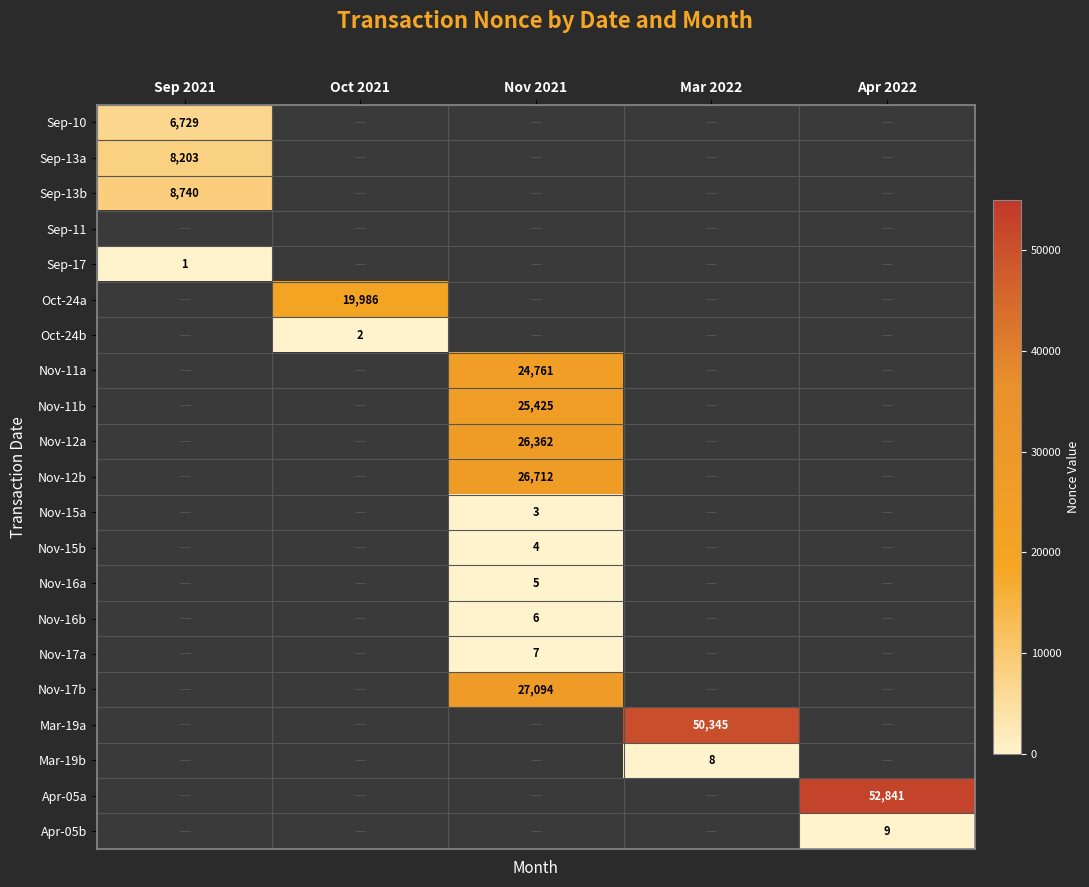

How many series are shown in this chart?

21